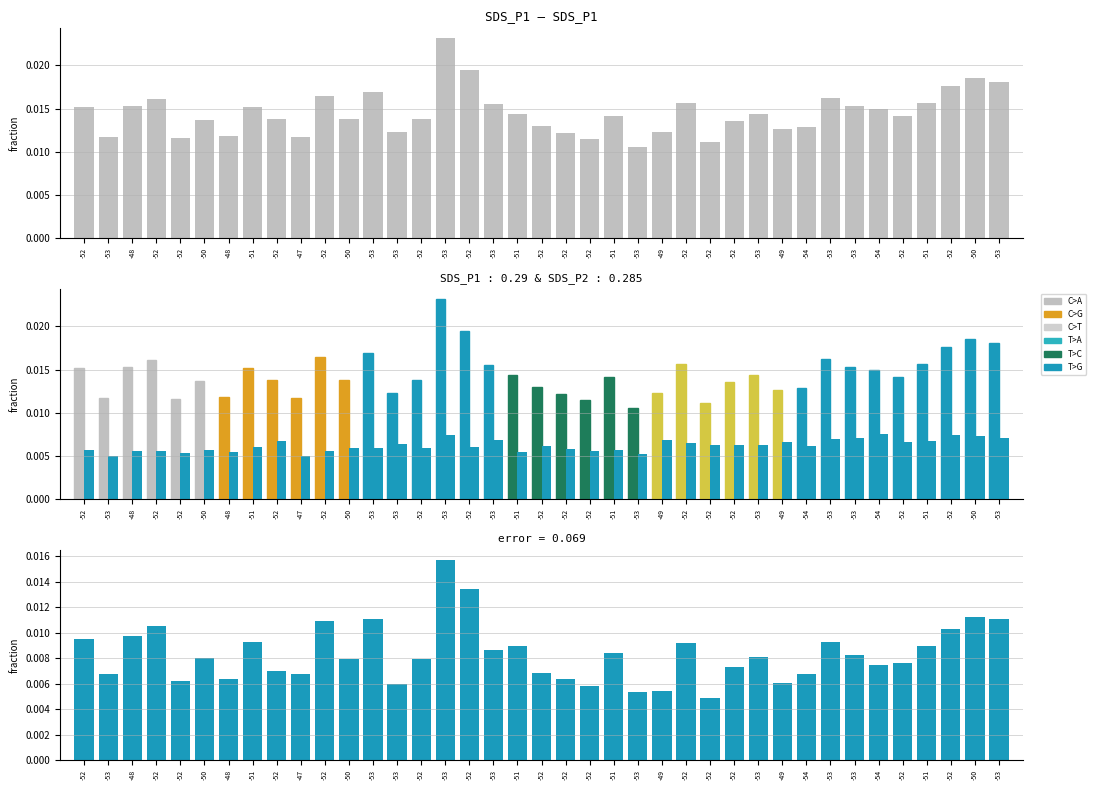

Reading left to right, what are all the values shown in this chart?

SDS_P1: -52=0.0	-53=0.0	-48=0.0	-52=0.0	-52=0.0	-50=0.0	-48=0.0	-51=0.0	-52=0.0	-47=0.0	-52=0.0	-50=0.0	-53=0.0	-53=0.0	-52=0.0	-53=0.0	-52=0.0	-53=0.0	-51=0.0	-52=0.0	-52=0.0	-52=0.0	-51=0.0	-53=0.0	-49=0.0	-52=0.0	-52=0.0	-52=0.0	-53=0.0	-49=0.0	-54=0.0	-53=0.0	-53=0.0	-54=0.0	-52=0.0	-51=0.0	-52=0.0	-50=0.0	-53=0.0
SDS_P2: -52=0.0	-53=0.0	-48=0.0	-52=0.0	-52=0.0	-50=0.0	-48=0.0	-51=0.0	-52=0.0	-47=0.0	-52=0.0	-50=0.0	-53=0.0	-53=0.0	-52=0.0	-53=0.0	-52=0.0	-53=0.0	-51=0.0	-52=0.0	-52=0.0	-52=0.0	-51=0.0	-53=0.0	-49=0.0	-52=0.0	-52=0.0	-52=0.0	-53=0.0	-49=0.0	-54=0.0	-53=0.0	-53=0.0	-54=0.0	-52=0.0	-51=0.0	-52=0.0	-50=0.0	-53=0.0
error: -52=0.0	-53=0.0	-48=0.0	-52=0.0	-52=0.0	-50=0.0	-48=0.0	-51=0.0	-52=0.0	-47=0.0	-52=0.0	-50=0.0	-53=0.0	-53=0.0	-52=0.0	-53=0.0	-52=0.0	-53=0.0	-51=0.0	-52=0.0	-52=0.0	-52=0.0	-51=0.0	-53=0.0	-49=0.0	-52=0.0	-52=0.0	-52=0.0	-53=0.0	-49=0.0	-54=0.0	-53=0.0	-53=0.0	-54=0.0	-52=0.0	-51=0.0	-52=0.0	-50=0.0	-53=0.0